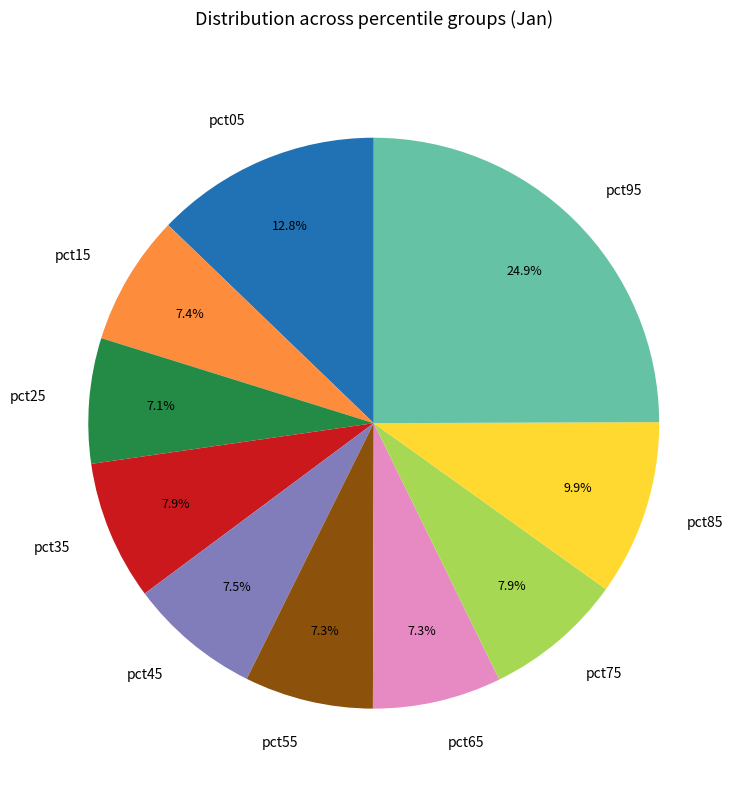

Which slice is the largest?

pct95